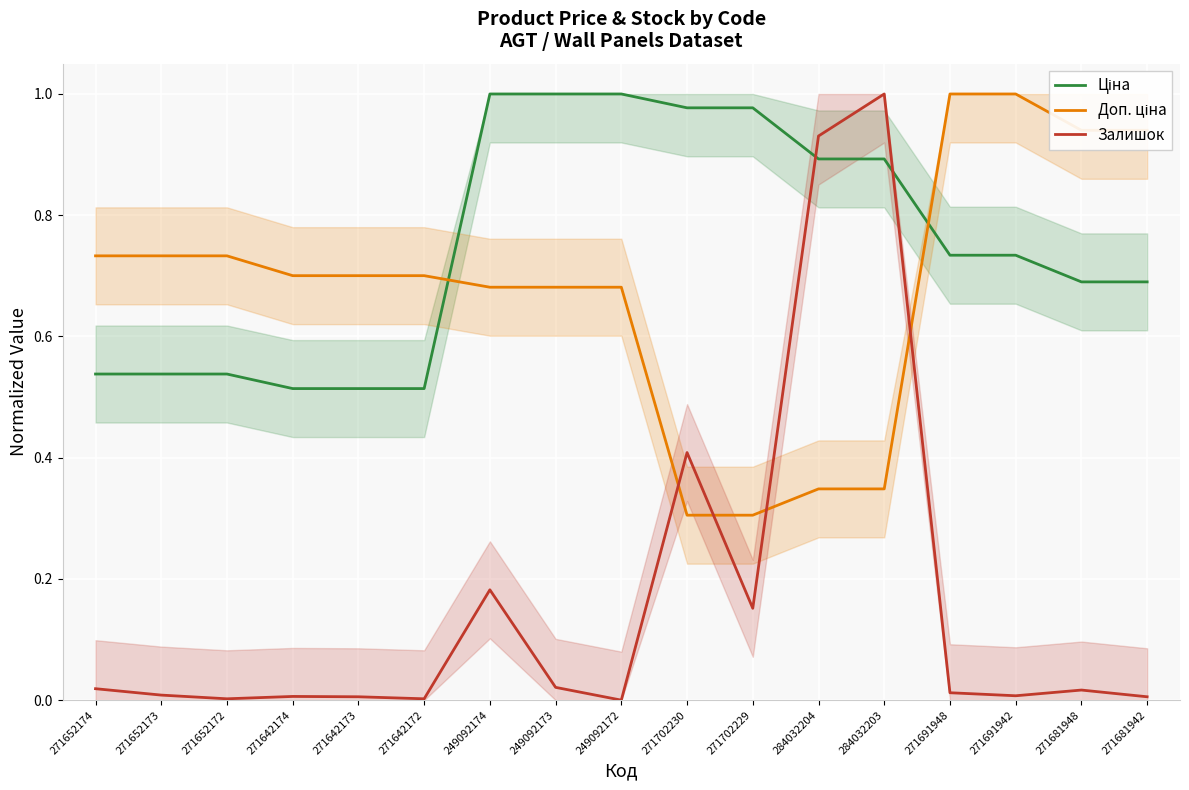

Which series ends up on top after the final intersection of Залишок and Ціна?

Ціна